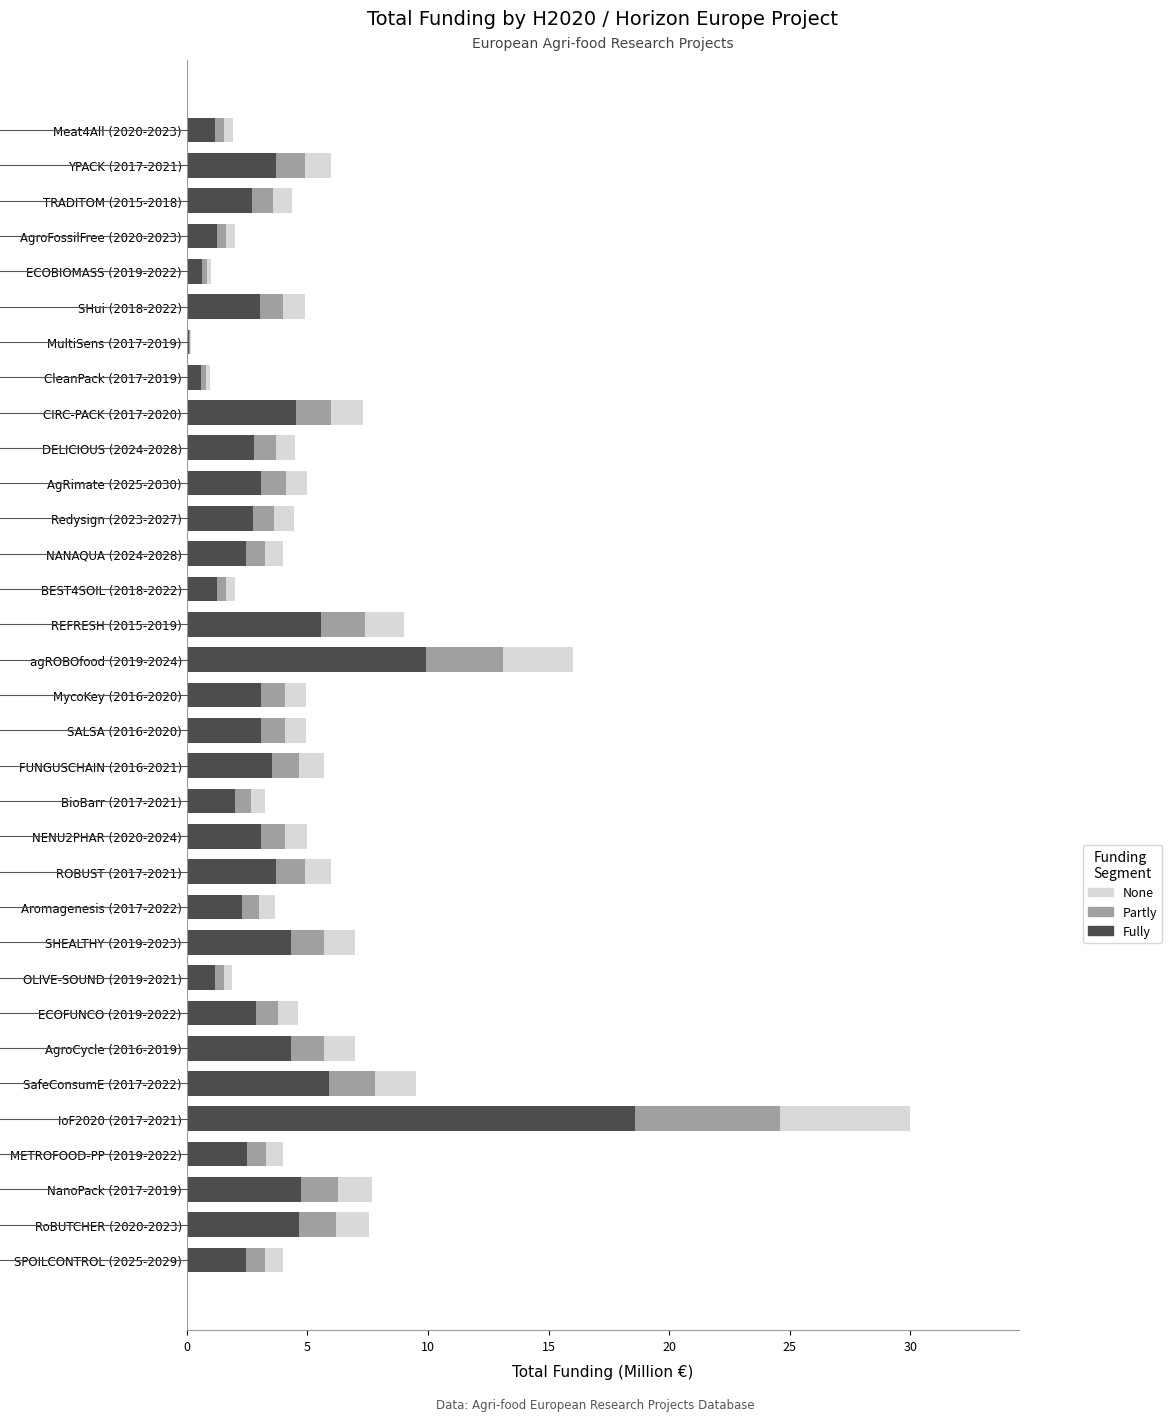

At which category is the sum across all series the highest?

IoF2020 (2017-2021)